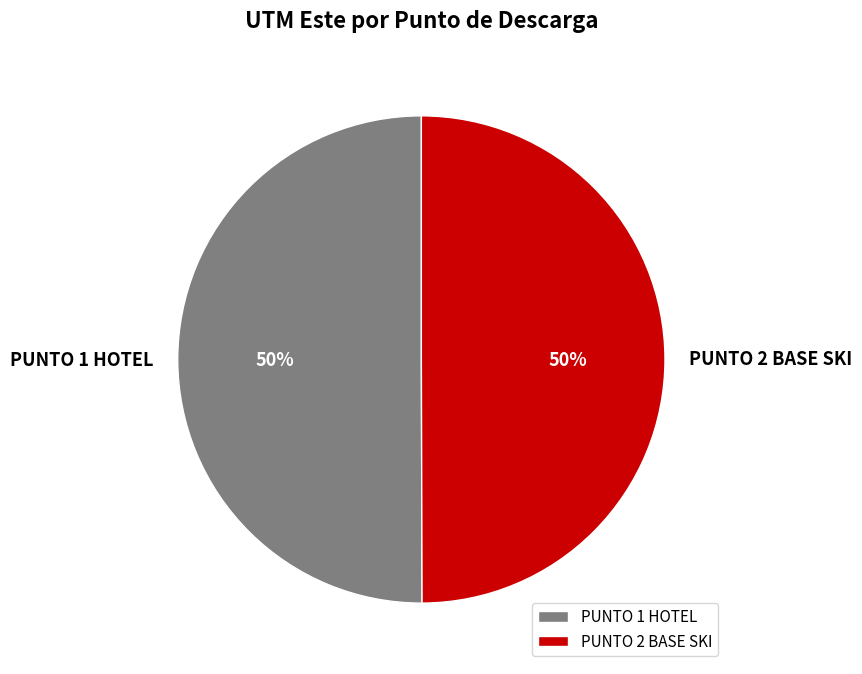

To the nearest percent, what percentage of the pie is PUNTO 1 HOTEL?

50%